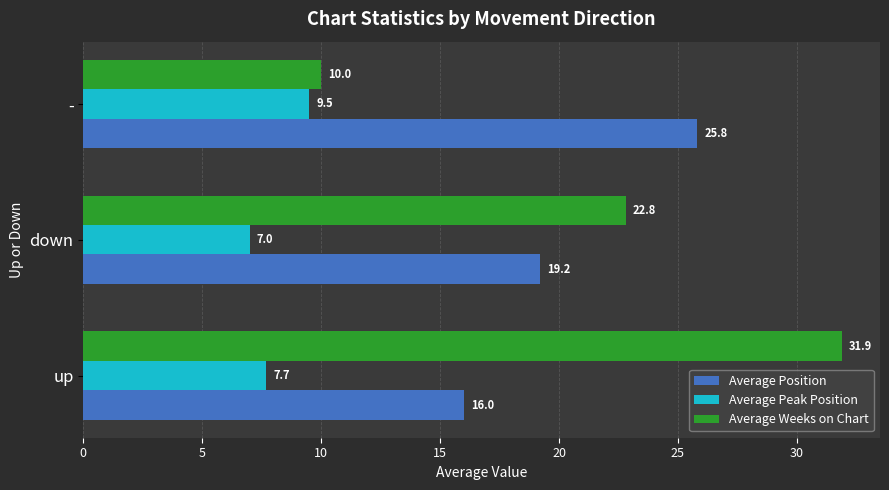

What is the greatest value displayed?

31.9